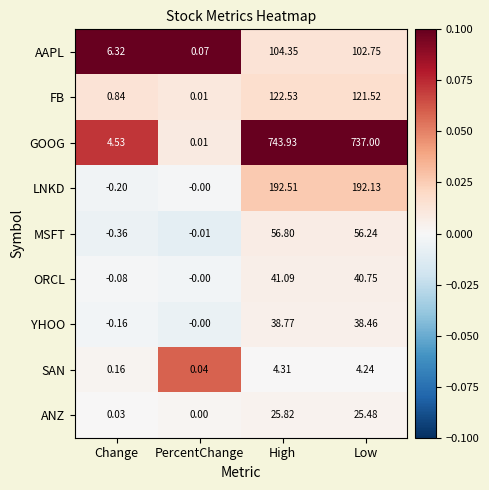

List the labels in order of YHOO value, largest first.

High, Low, PercentChange, Change